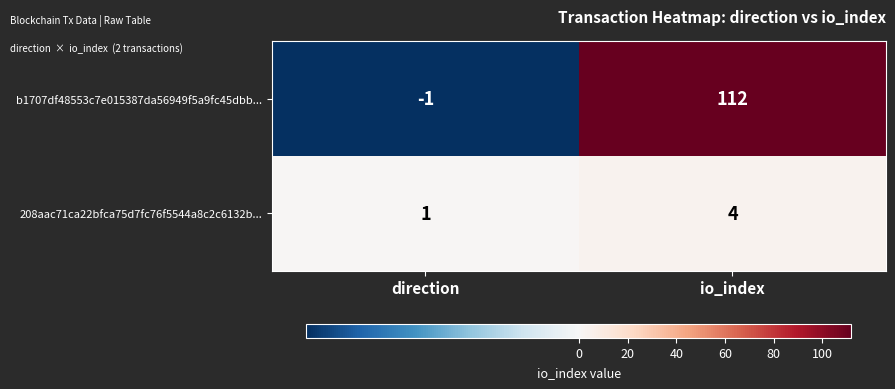

Rank the series by their maximum value, from highest to lowest.

b1707df48553c7e015387da56949f5a9fc45dbb..., 208aac71ca22bfca75d7fc76f5544a8c2c6132b...